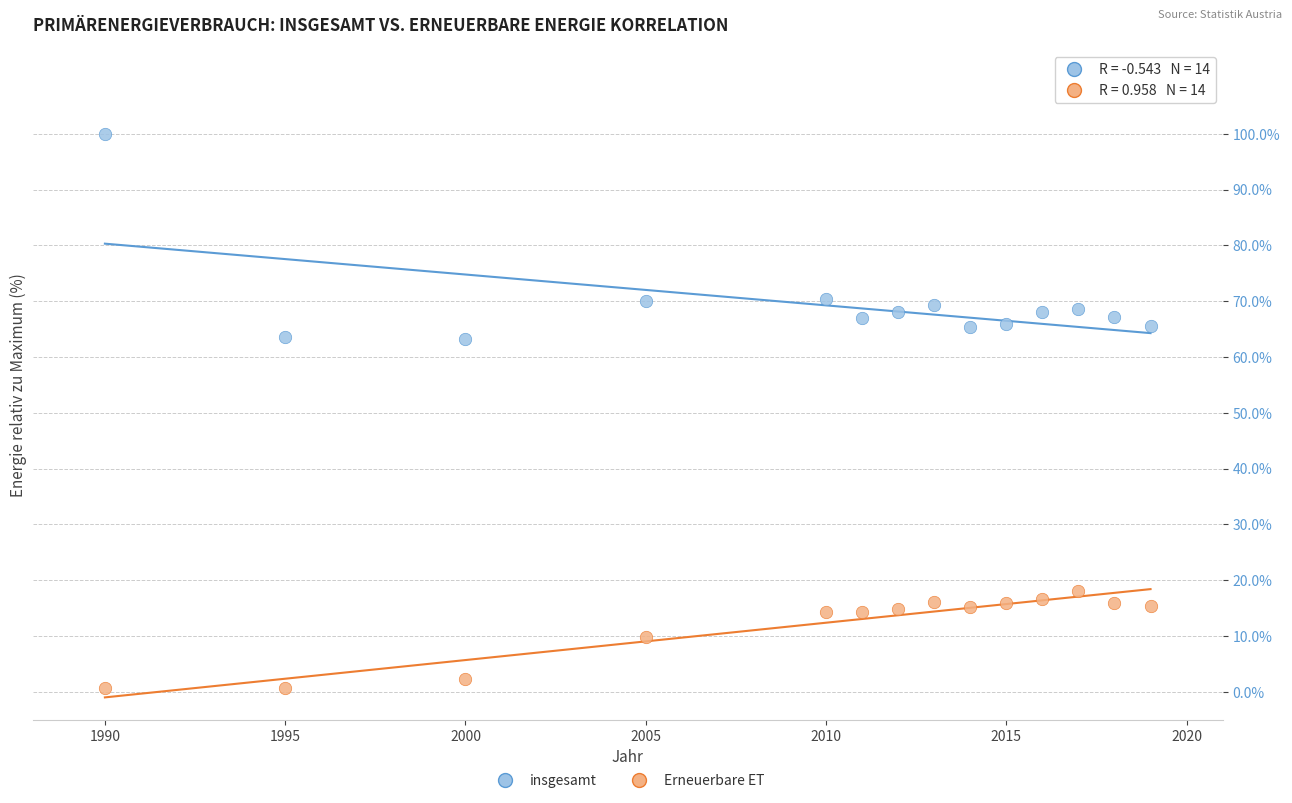

Across all data points, what is the range of X values (max minus min)?

29.0